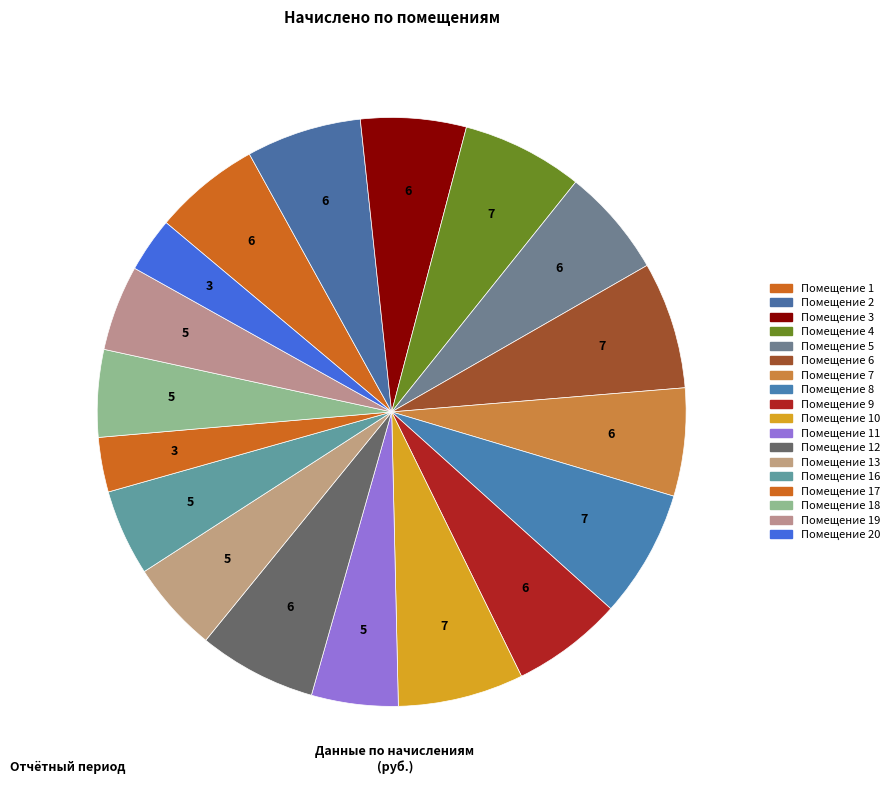

Which slice is the largest?

8